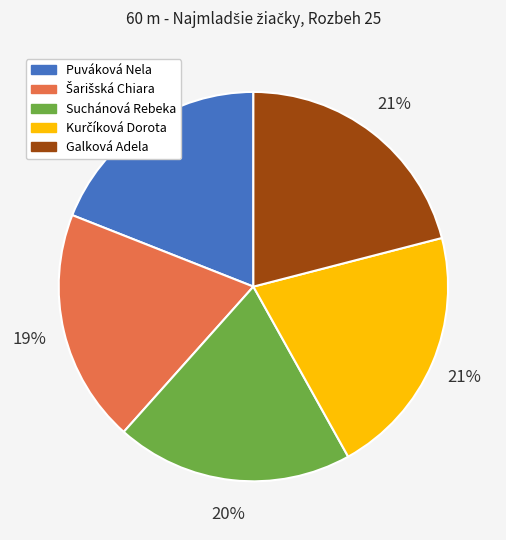

Is it true that Galková Adela is 21% of the pie?

True